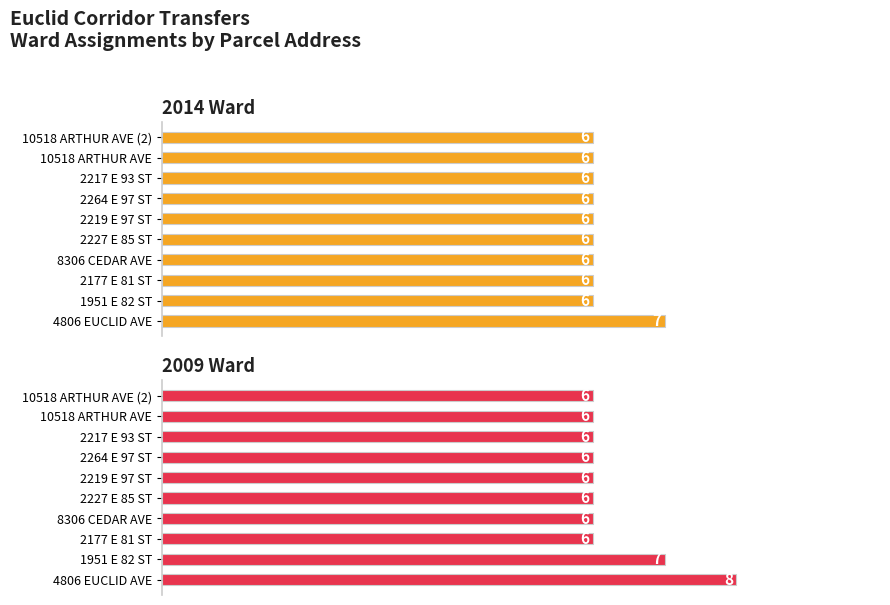

True or false: 2014 Ward has a value of 10 at 2177 E 81 ST.

False